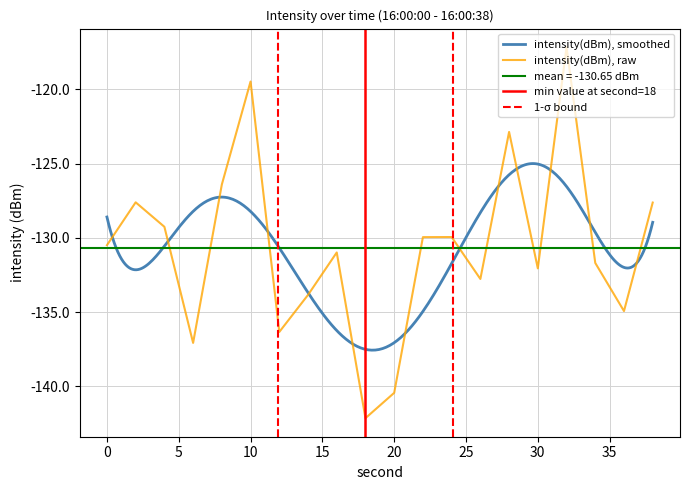

What is the difference between the values at 38 and 14?

6.2